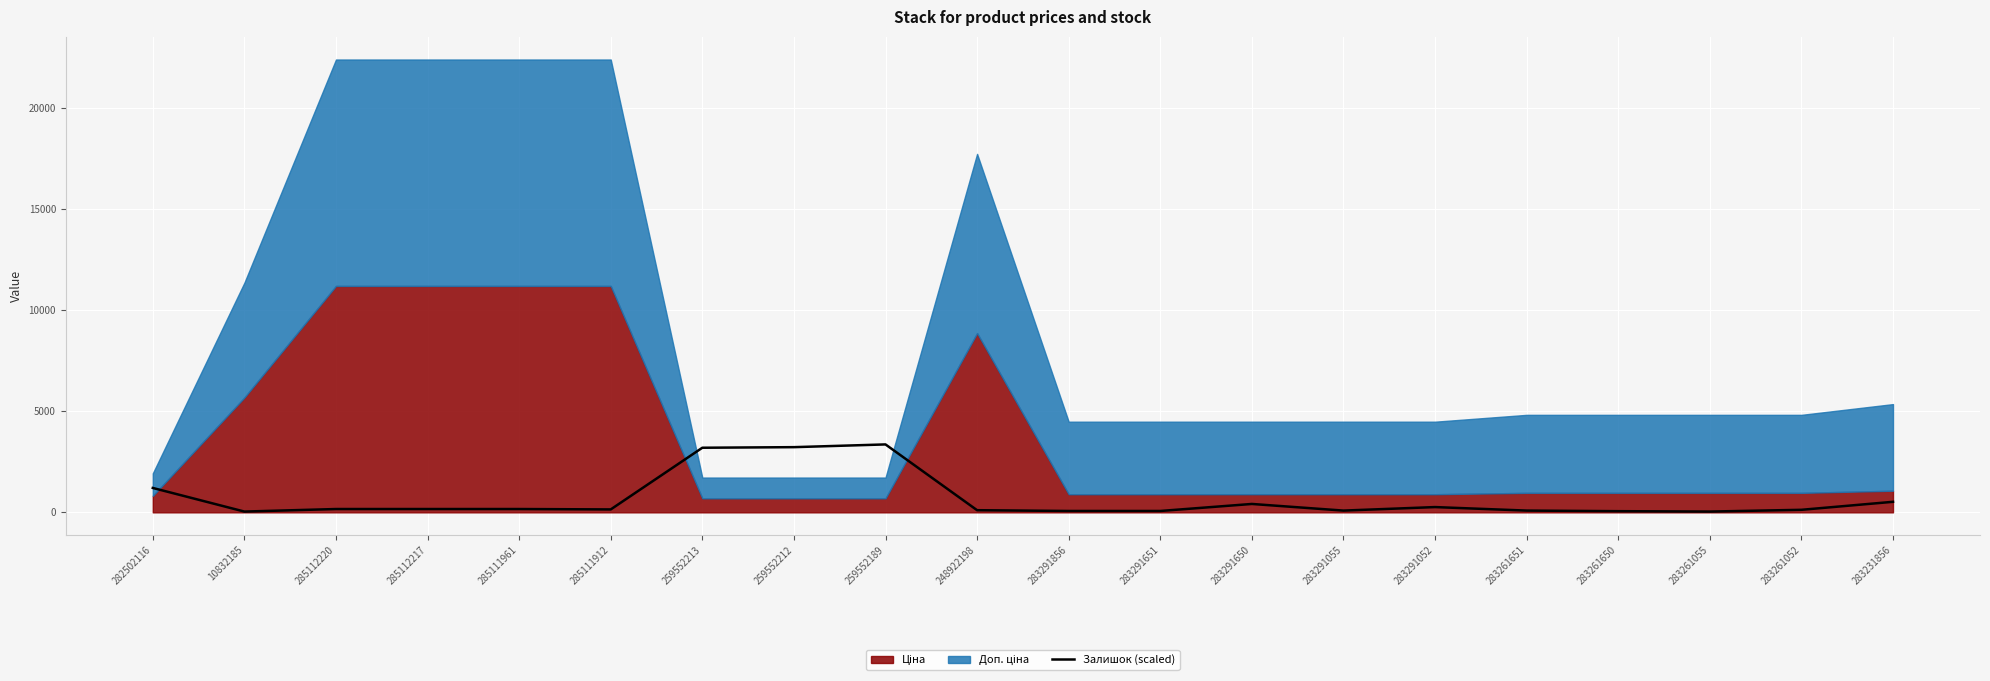

What position from the right is 283291052?

6